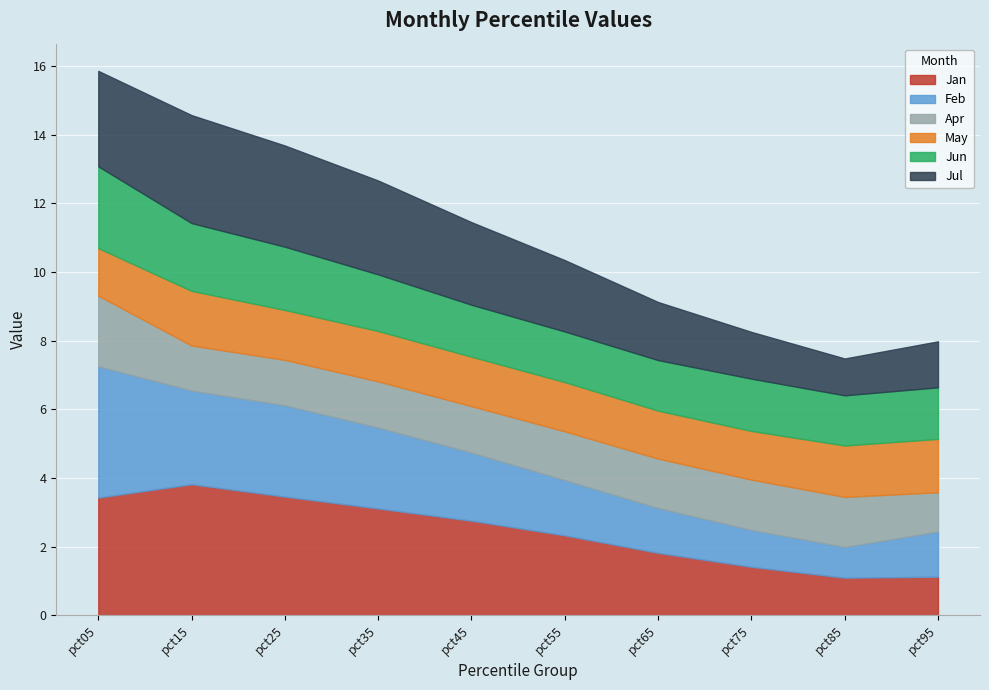

Rank the series by their maximum value, from highest to lowest.

Feb, Jan, Jul, Jun, Apr, May